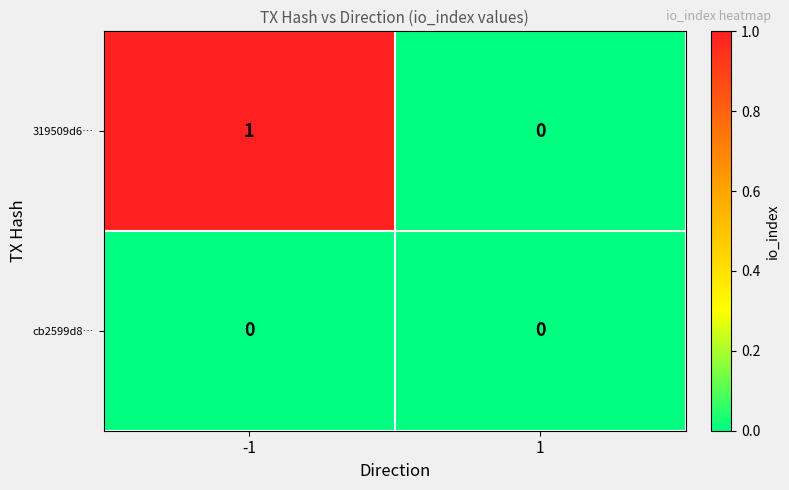

Reading right to left, extract all data points from this chart.

319509d6…: 1=0	-1=1
cb2599d8…: 1=0	-1=0